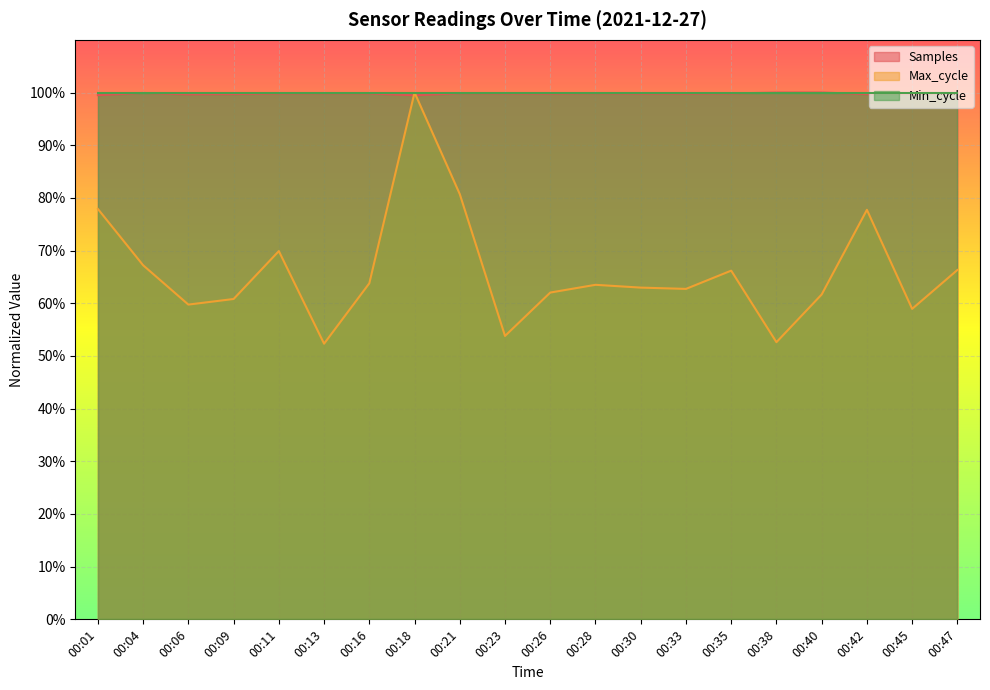

What is the difference between the maximum and minimum values in the Max_cycle series?

0.5